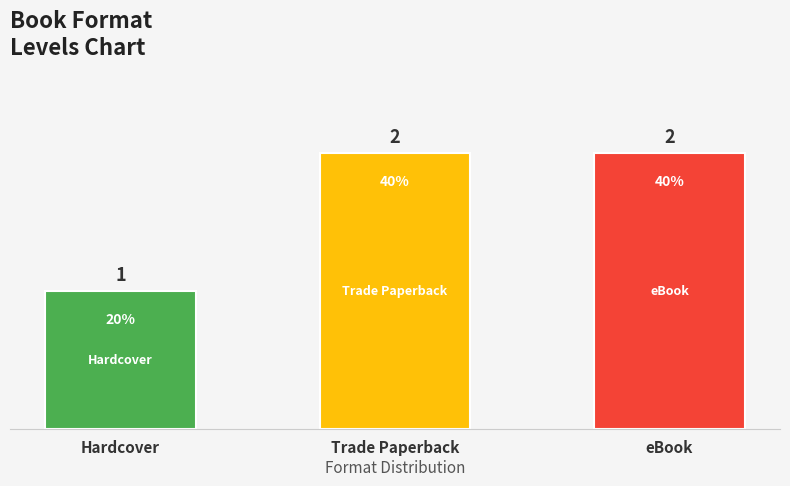

Are the bars grouped side by side (vs. stacked)?

No